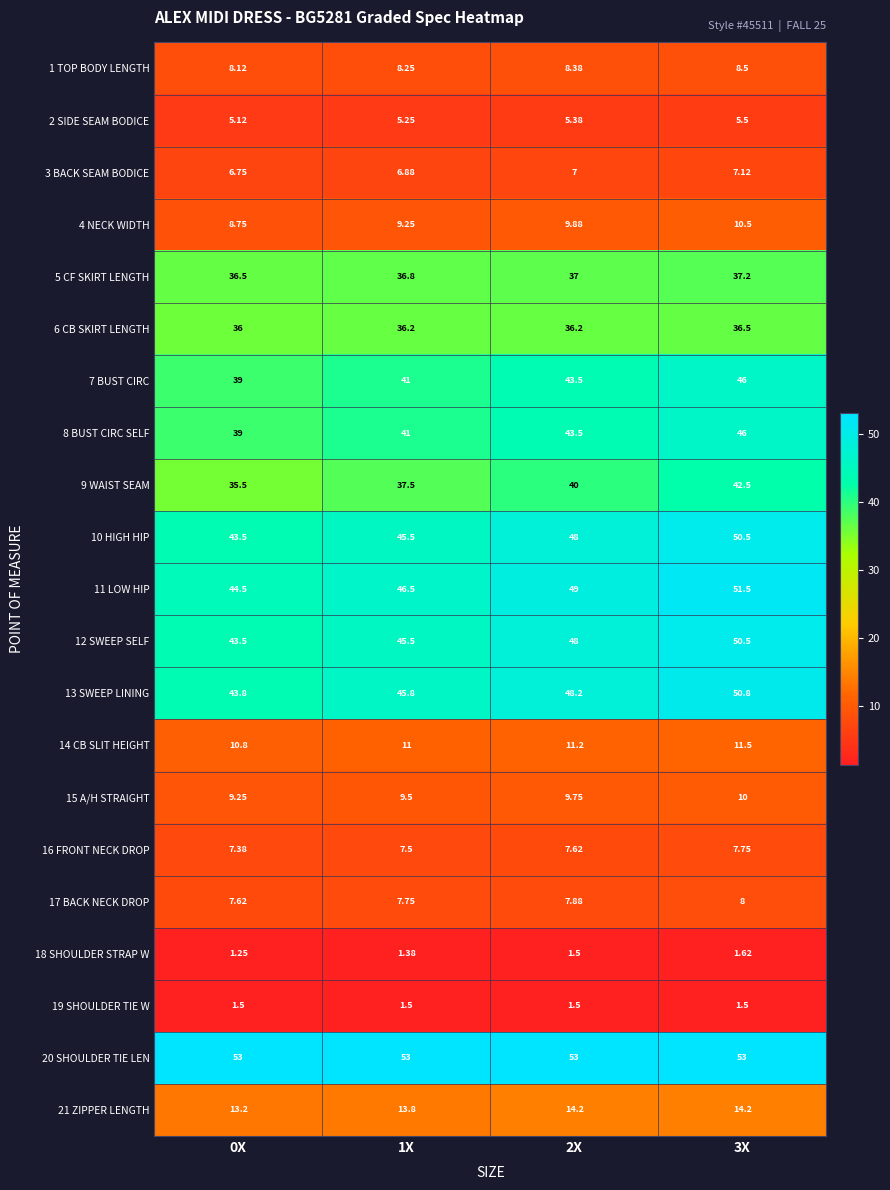

Reading left to right, extract all data points from this chart.

1 TOP BODY LENGTH: 0X=8.1	1X=8.2	2X=8.4	3X=8.5
2 SIDE SEAM BODICE: 0X=5.1	1X=5.2	2X=5.4	3X=5.5
3 BACK SEAM BODICE: 0X=6.8	1X=6.9	2X=7.0	3X=7.1
4 NECK WIDTH: 0X=8.8	1X=9.2	2X=9.9	3X=10.5
5 CF SKIRT LENGTH: 0X=36.5	1X=36.8	2X=37.0	3X=37.2
6 CB SKIRT LENGTH: 0X=36.0	1X=36.2	2X=36.2	3X=36.5
7 BUST CIRC: 0X=39.0	1X=41.0	2X=43.5	3X=46.0
8 BUST CIRC SELF: 0X=39.0	1X=41.0	2X=43.5	3X=46.0
9 WAIST SEAM: 0X=35.5	1X=37.5	2X=40.0	3X=42.5
10 HIGH HIP: 0X=43.5	1X=45.5	2X=48.0	3X=50.5
11 LOW HIP: 0X=44.5	1X=46.5	2X=49.0	3X=51.5
12 SWEEP SELF: 0X=43.5	1X=45.5	2X=48.0	3X=50.5
13 SWEEP LINING: 0X=43.8	1X=45.8	2X=48.2	3X=50.8
14 CB SLIT HEIGHT: 0X=10.8	1X=11.0	2X=11.2	3X=11.5
15 A/H STRAIGHT: 0X=9.2	1X=9.5	2X=9.8	3X=10.0
16 FRONT NECK DROP: 0X=7.4	1X=7.5	2X=7.6	3X=7.8
17 BACK NECK DROP: 0X=7.6	1X=7.8	2X=7.9	3X=8.0
18 SHOULDER STRAP W: 0X=1.2	1X=1.4	2X=1.5	3X=1.6
19 SHOULDER TIE W: 0X=1.5	1X=1.5	2X=1.5	3X=1.5
20 SHOULDER TIE LEN: 0X=53.0	1X=53.0	2X=53.0	3X=53.0
21 ZIPPER LENGTH: 0X=13.2	1X=13.8	2X=14.2	3X=14.2